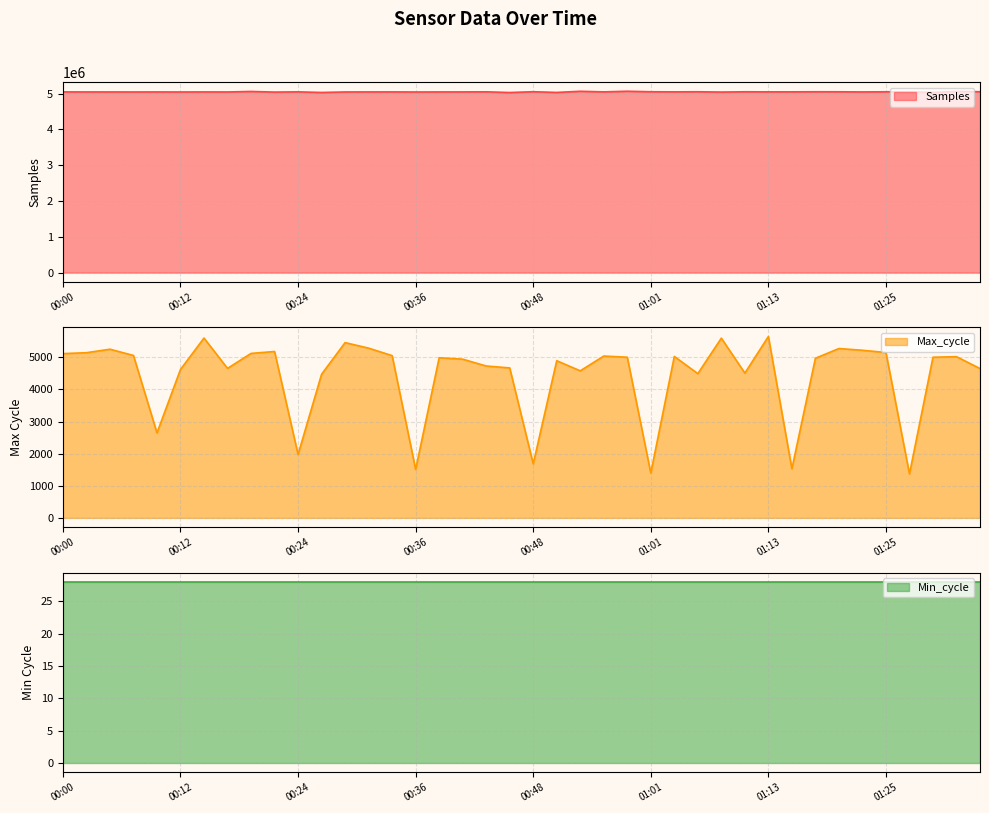

What is the minimum value for Samples?

5027840